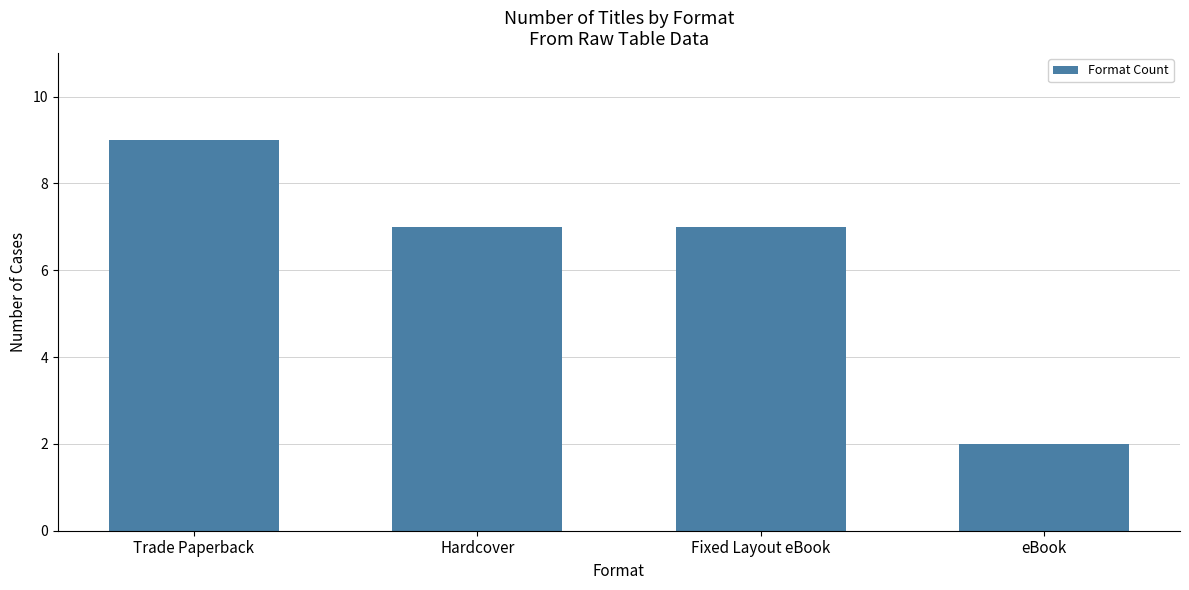

What position from the right is eBook?

1